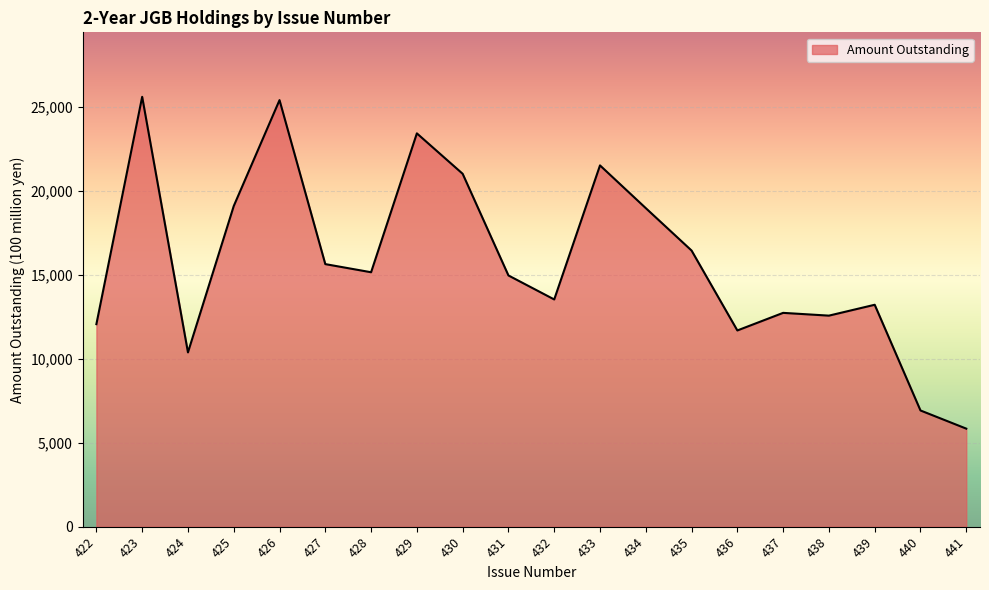

Is it true that the value at 425 is 10833?

False